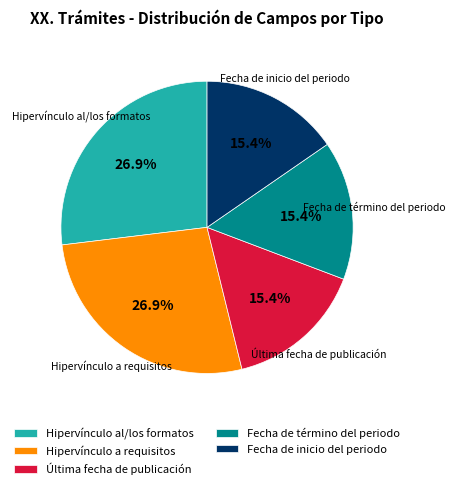

Is there any slice that represents more than half of the pie?

No